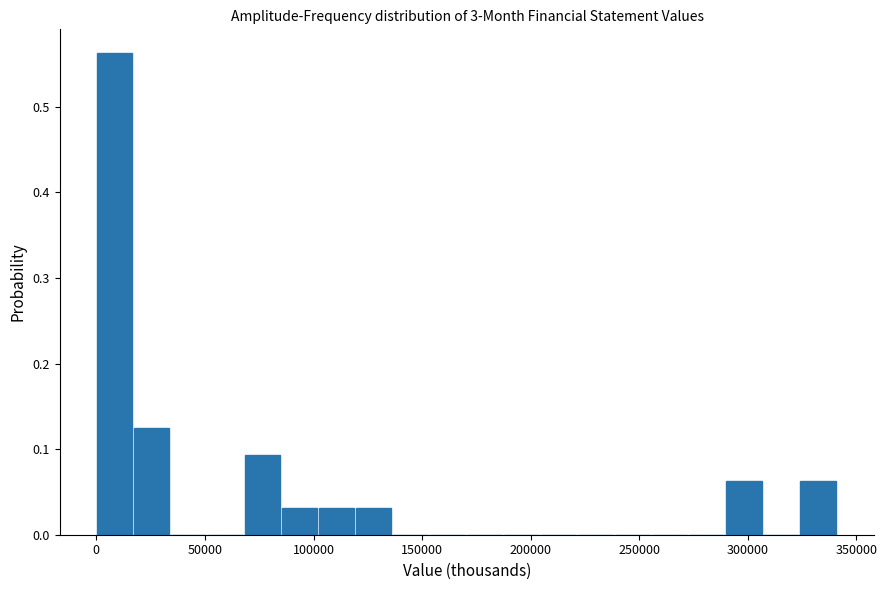

Around what value on the x-axis is the tallest bar? Give the approximate position of its centre, as read against the axis.

10000